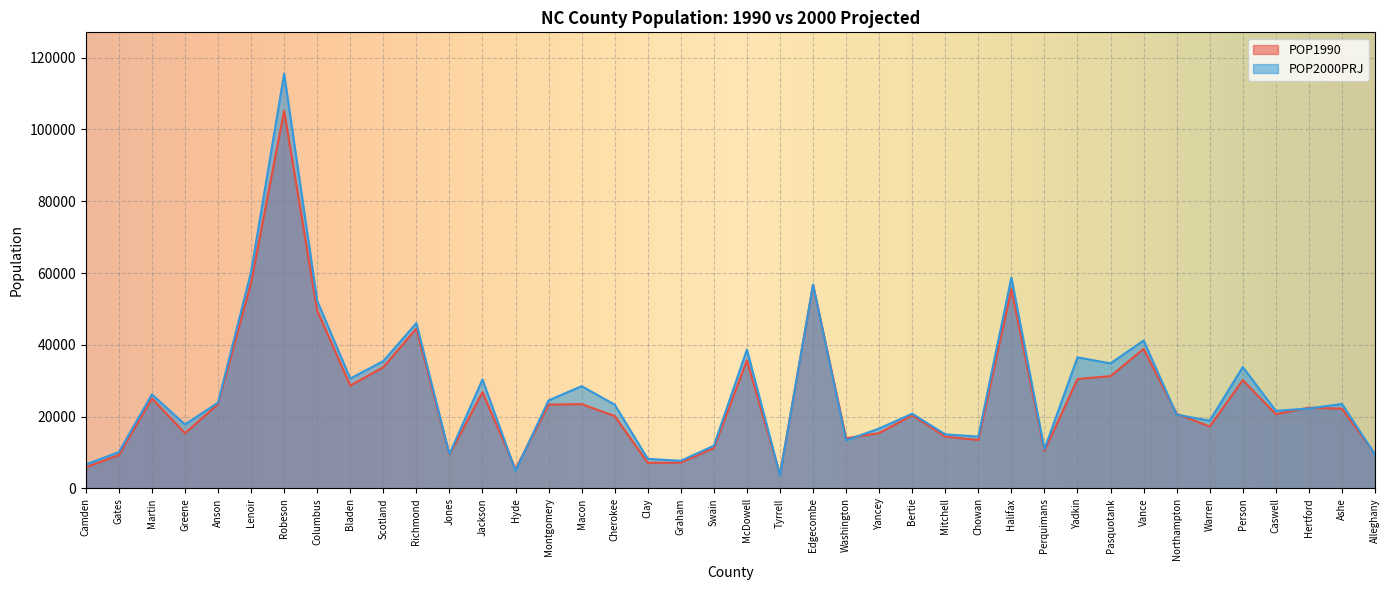

What is the minimum value for POP2000PRJ?

3696